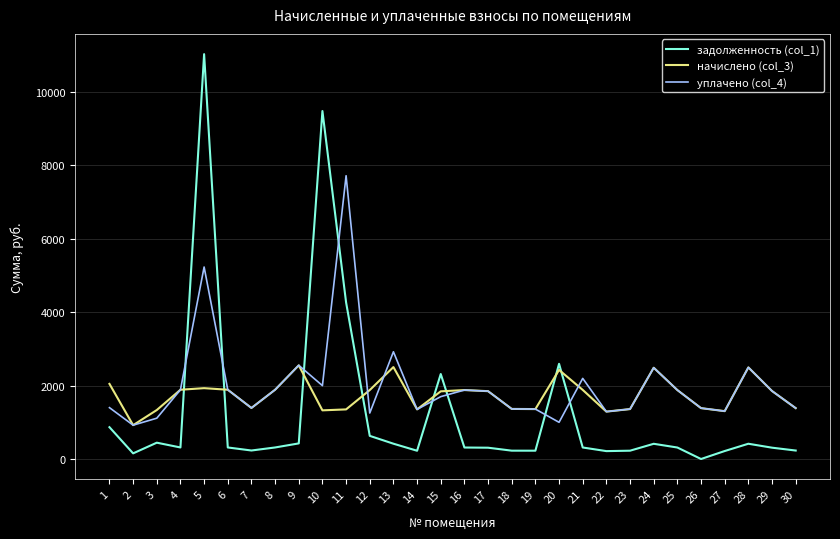

What is the maximum value shown in the chart?

11034.5